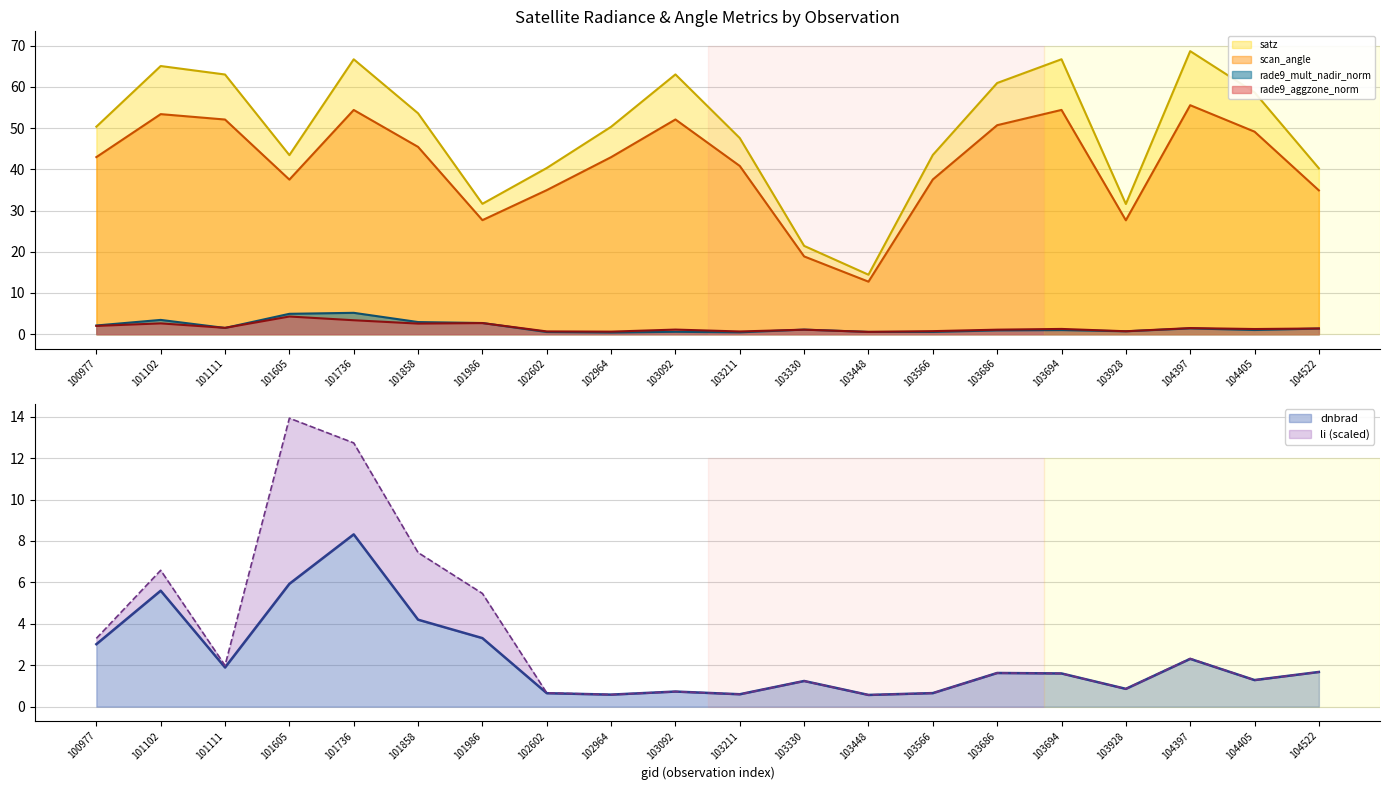

What is the sum of the dnbrad values at 104405 and 101986?

4.6